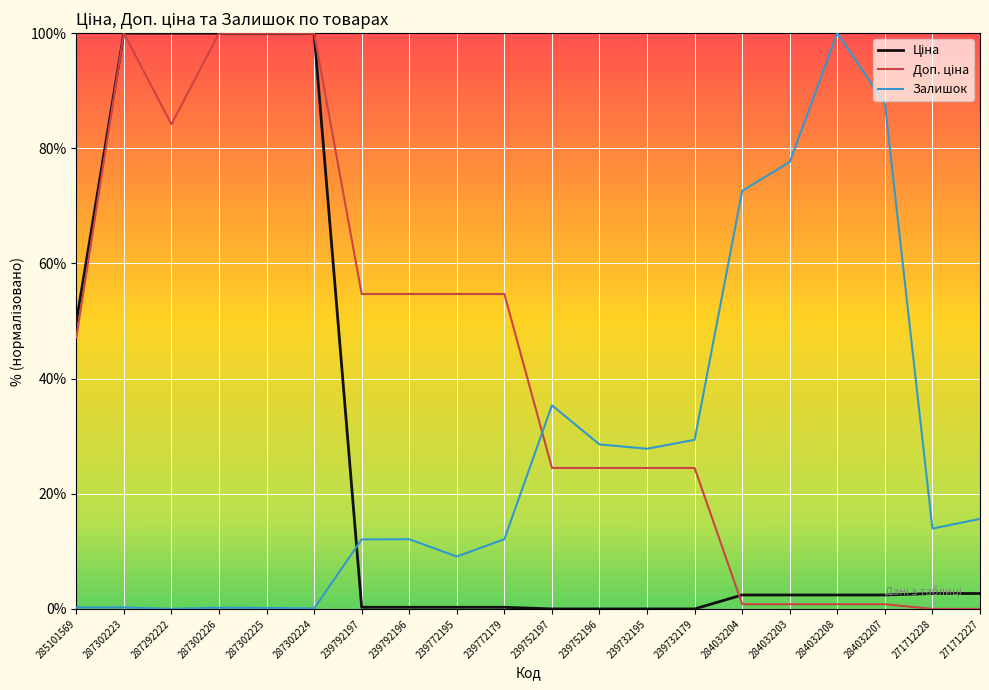

What is the maximum value shown in the chart?

100.0